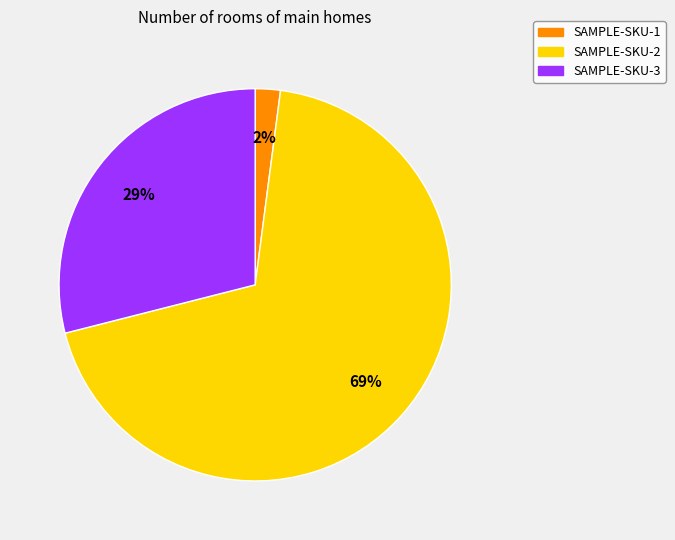

What is the majority slice?

SAMPLE-SKU-2